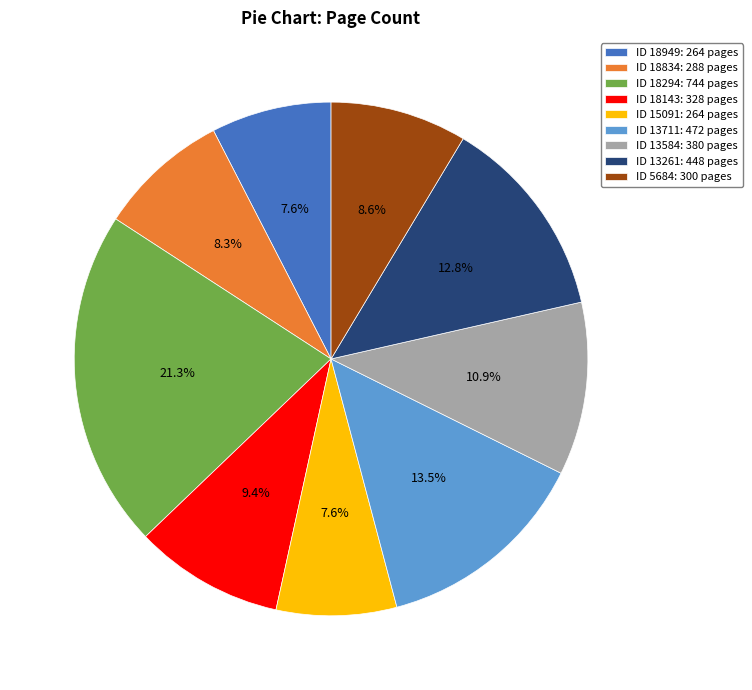

How much of the chart is everything except ID 13261: 448 pages?

87.2%